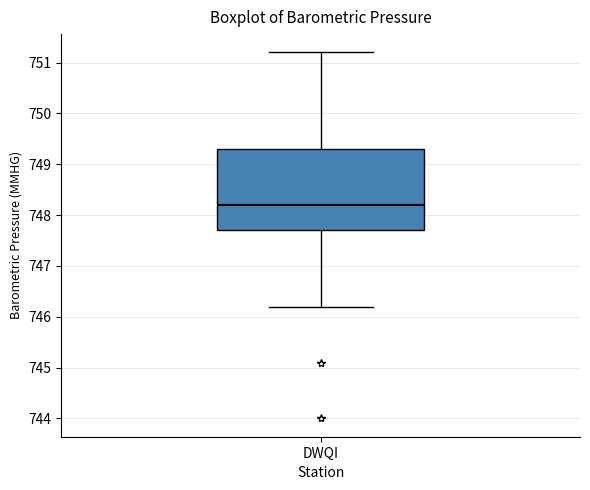

Where is the upper edge of the box for DWQI on the y-axis? The values are not printed on the chart, so give them approximately, as read against the axis.

749.3